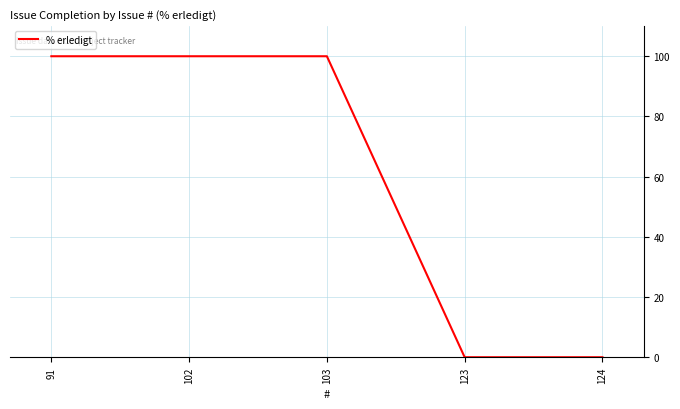

The value at 103 is 100. True or false?

True